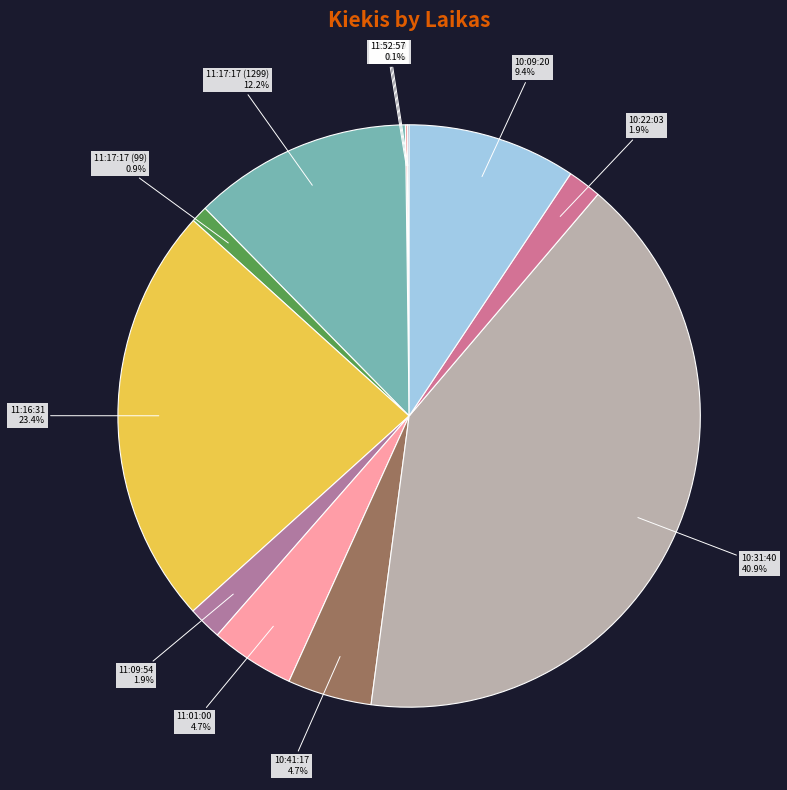

To the nearest percent, what percentage of the pie is 10:41:17?

5%